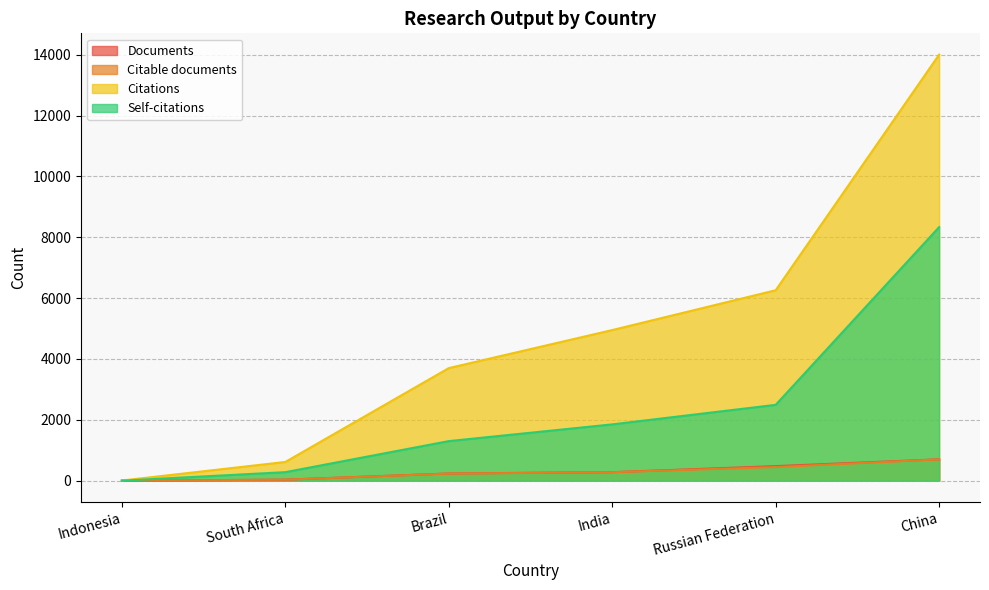

Reading left to right, extract all data points from this chart.

Documents: Indonesia=1	South Africa=34	Brazil=237	India=280	Russian Federation=479	China=703
Citable documents: Indonesia=1	South Africa=33	Brazil=234	India=279	Russian Federation=449	China=700
Citations: Indonesia=6	South Africa=616	Brazil=3700	India=4950	Russian Federation=6258	China=14000
Self-citations: Indonesia=1	South Africa=281	Brazil=1301	India=1851	Russian Federation=2493	China=8333